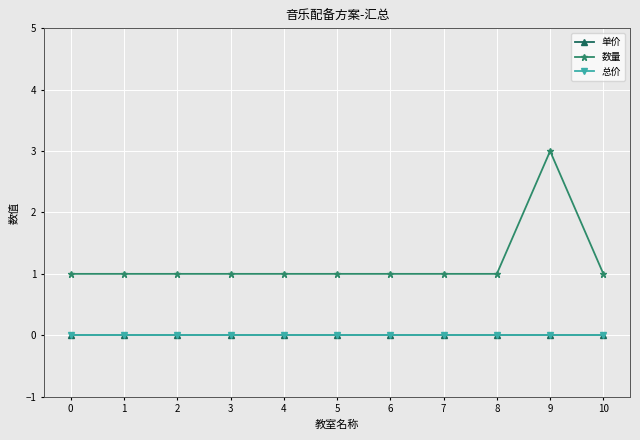

Does the chart have visible grid lines?

Yes